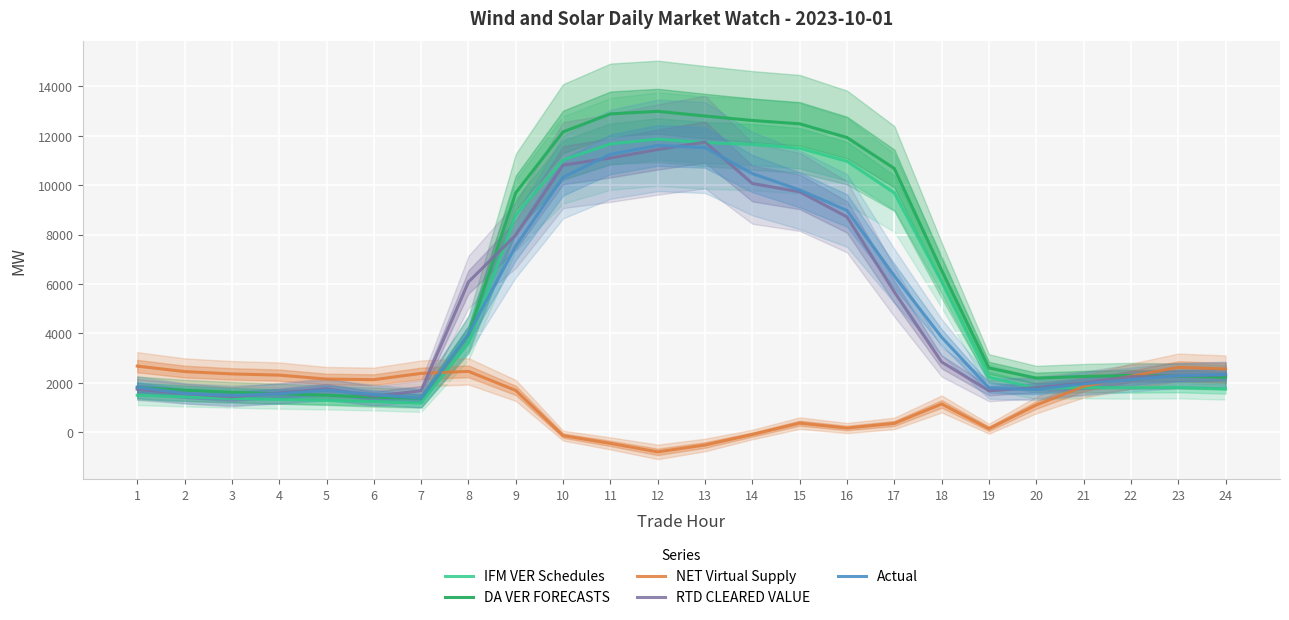

What is the value of the DA VER FORECASTS point at the 9th from the left?

9690.0